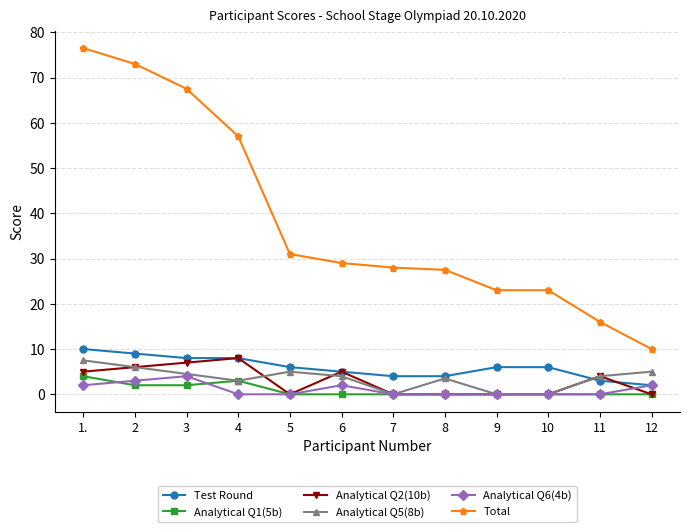

Count the number of categories in the chart.

12